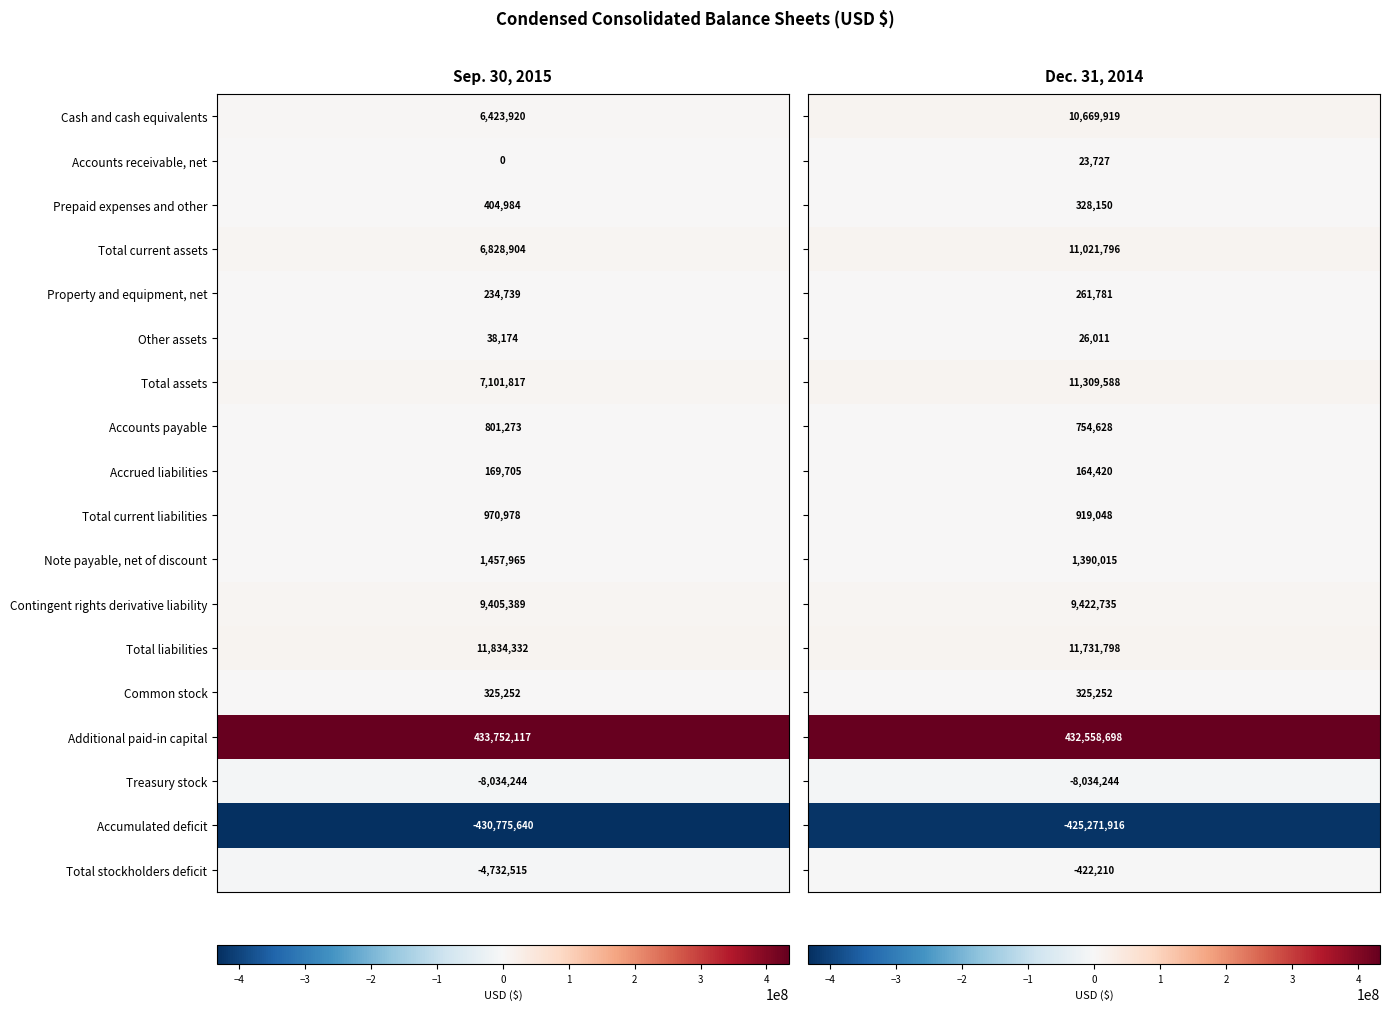

The Common stock series shows 524629 at Cash and cash equivalents. True or false?

False